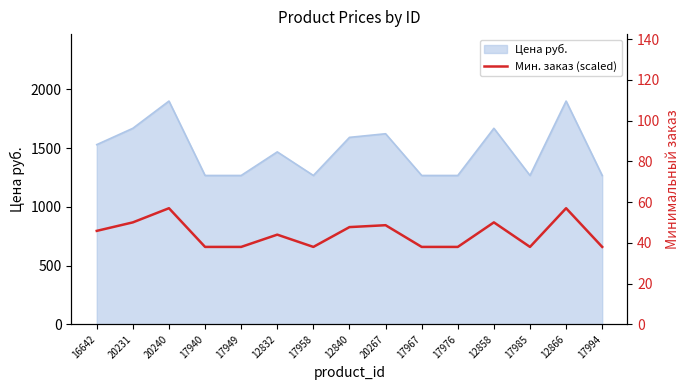

Approximately how many times larger is the value at 12832 compared to 16642?

1.0